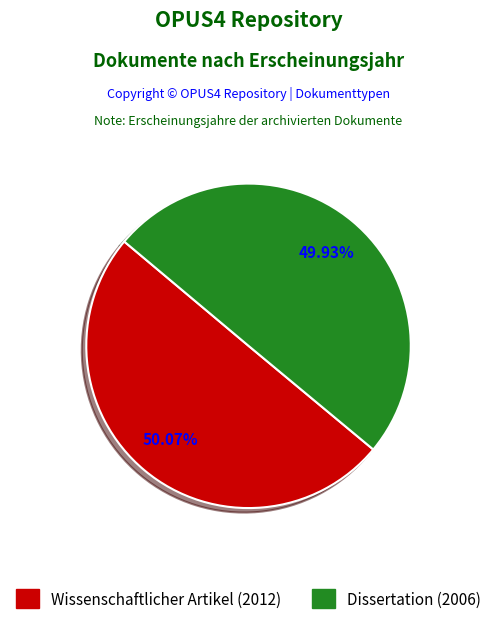

To the nearest percent, what percentage of the pie is Wissenschaftlicher Artikel (2012)?

50%